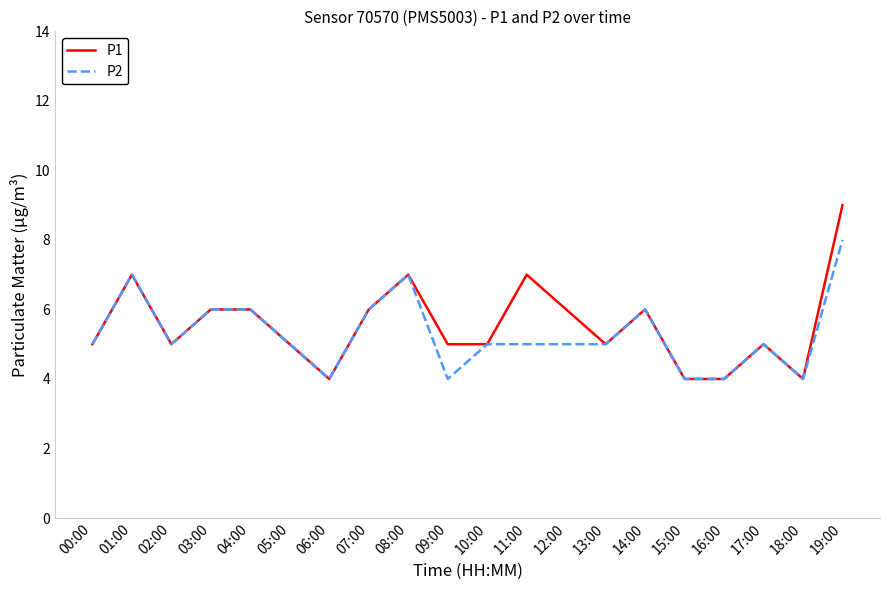

Which category has the highest value across all series?

19:00